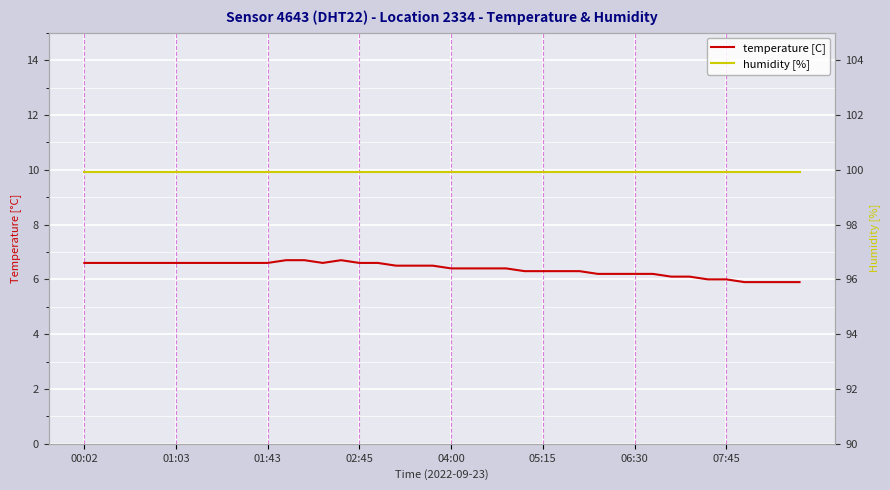

The value of temperature [C] at 14 is 6.7. True or false?

True